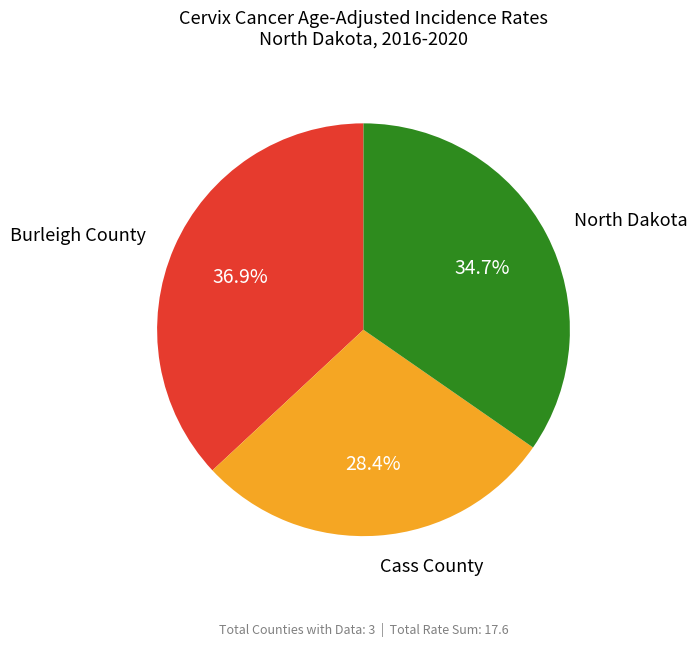

Does any single category account for the majority?

No